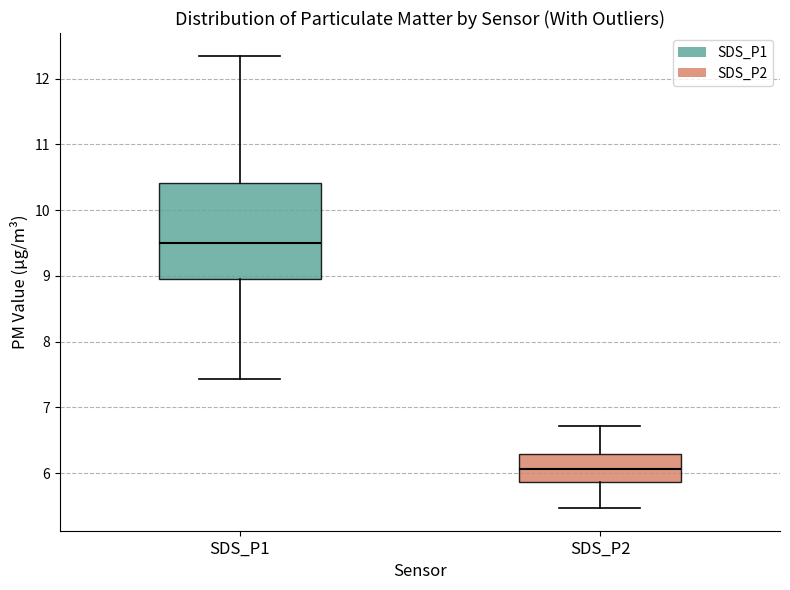

Which box's median line is the highest?

SDS_P1